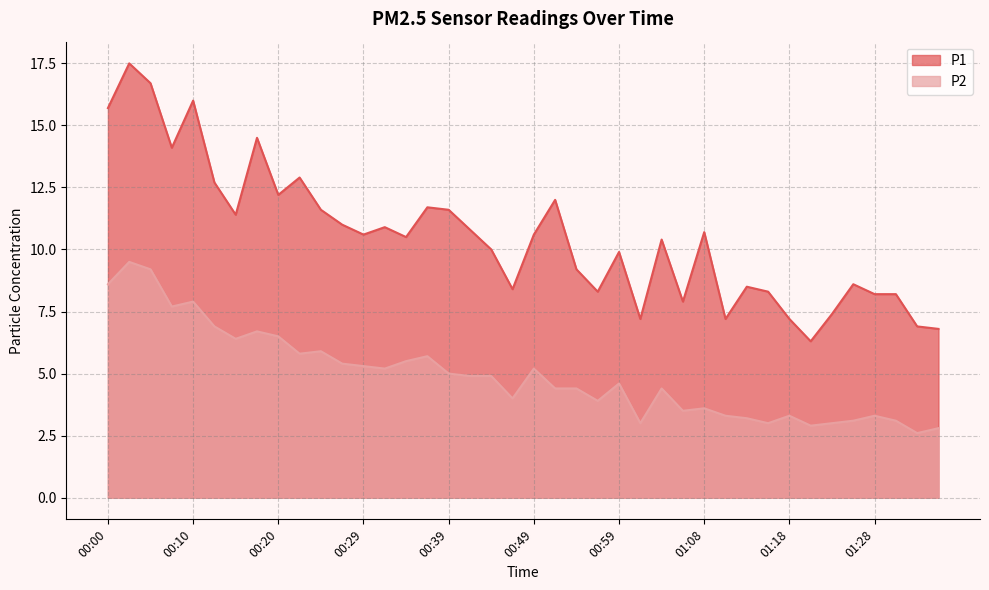

What is the sum of the P2 values at 00:02 and 00:17?

16.2